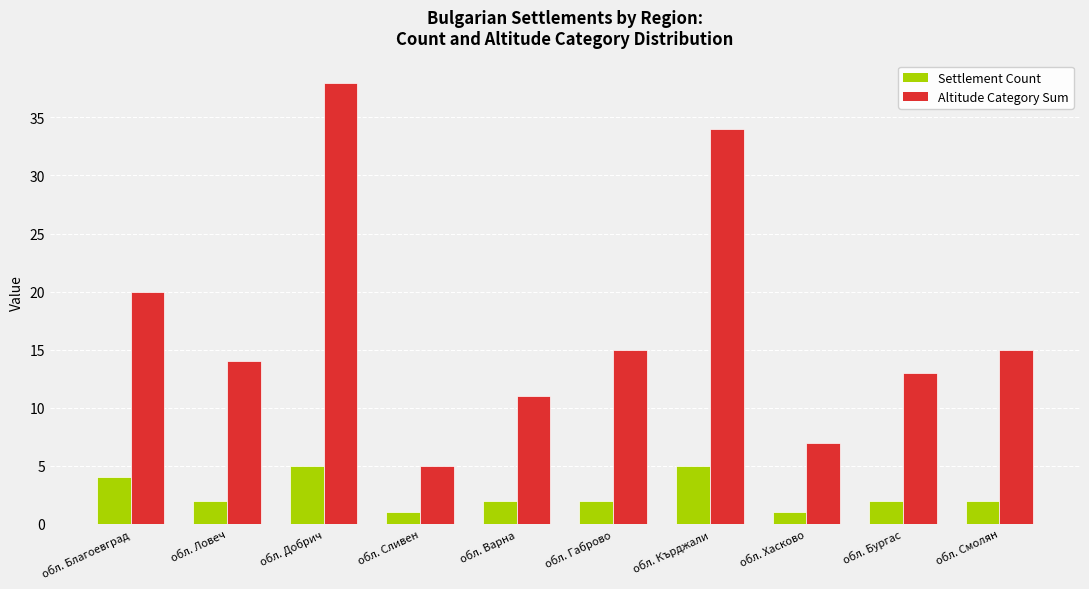

What is the approximate value of Altitude Category Sum at обл. Ловеч?

14